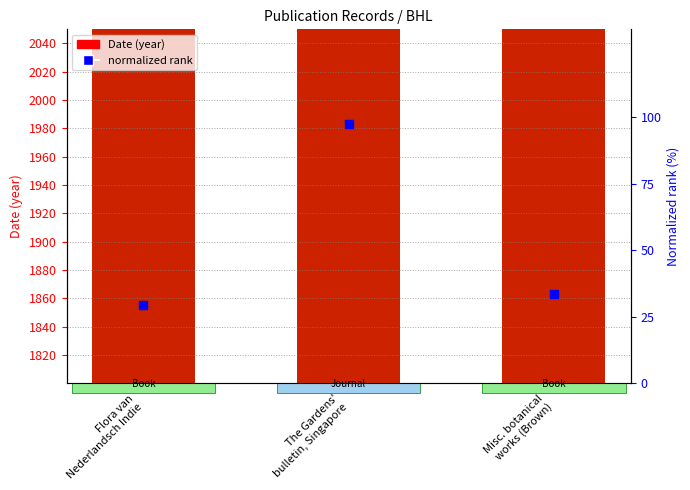

At how many categories does at least one series exceed 388?

3